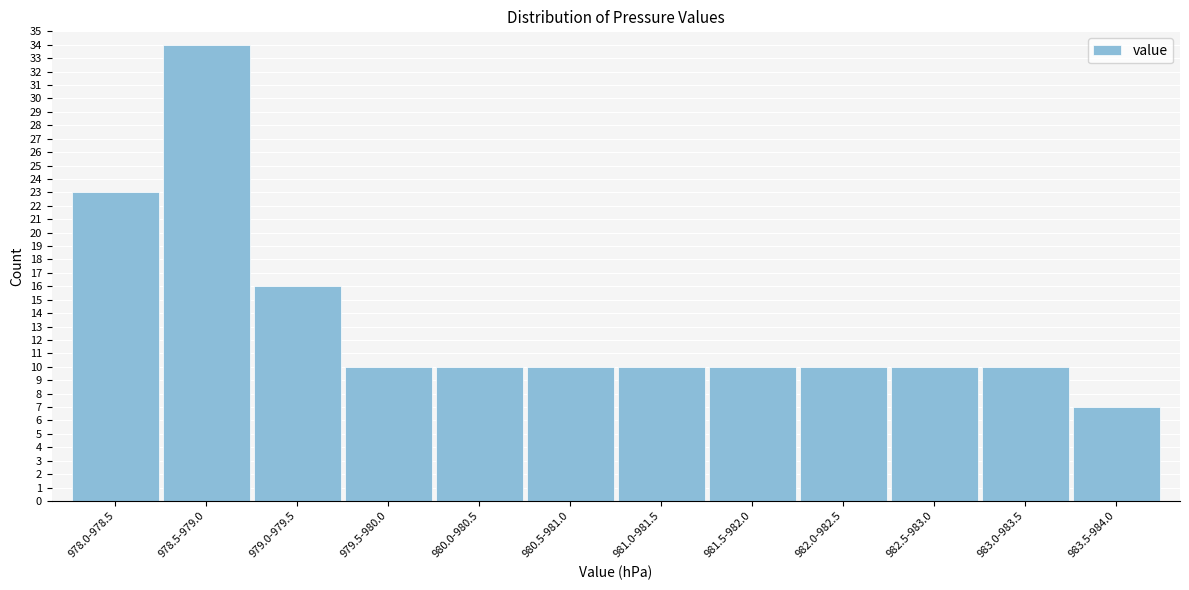

Reading right to left, extract all data points from this chart.

7	10	10	10	10	10	10	10	10	16	34	23